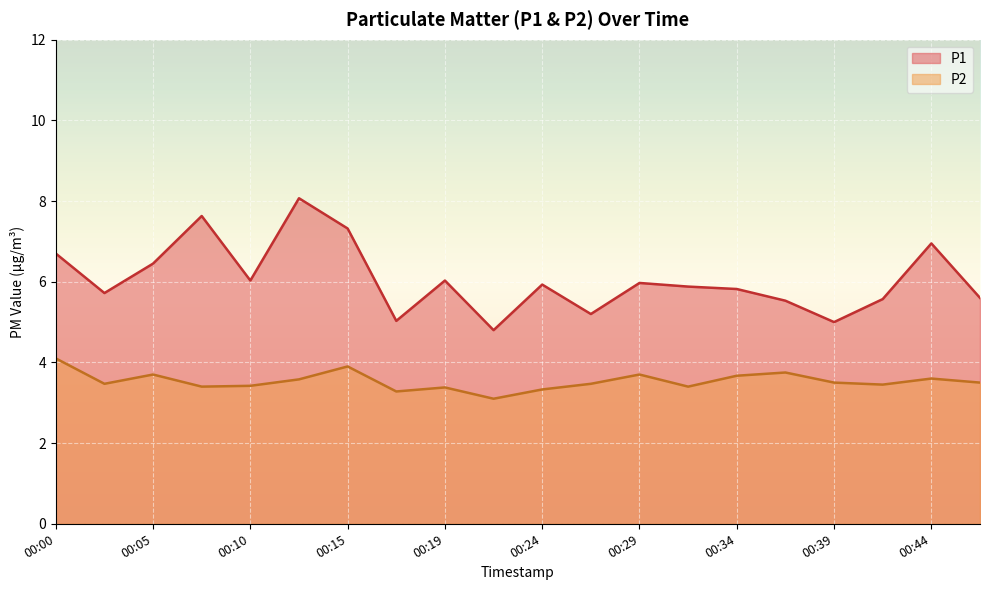

True or false: P1 and P2 cross at least once.

False